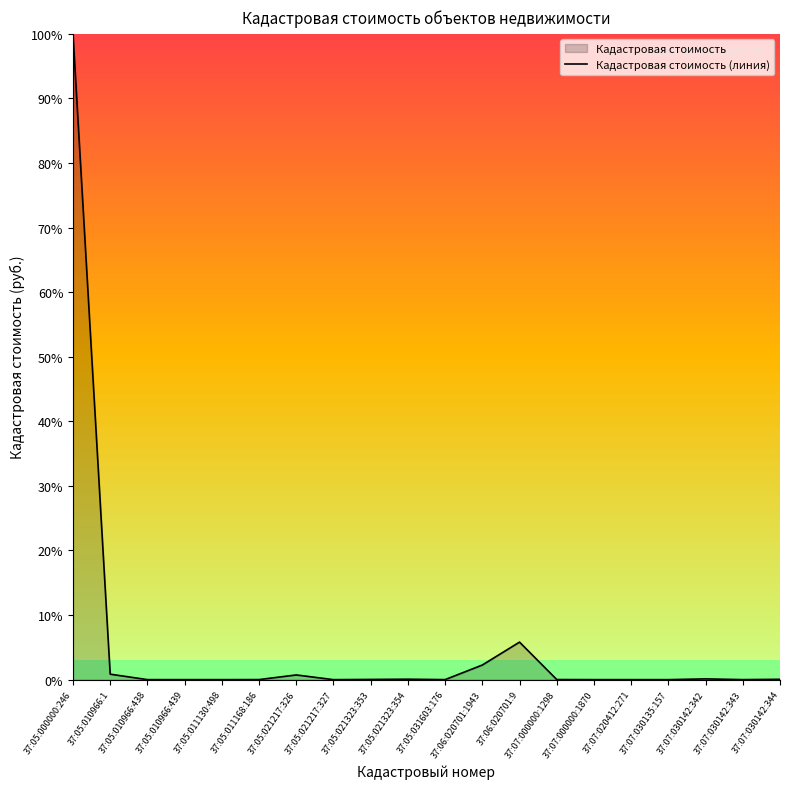

Which label corresponds to the largest value in the chart?

37:05:000000:246